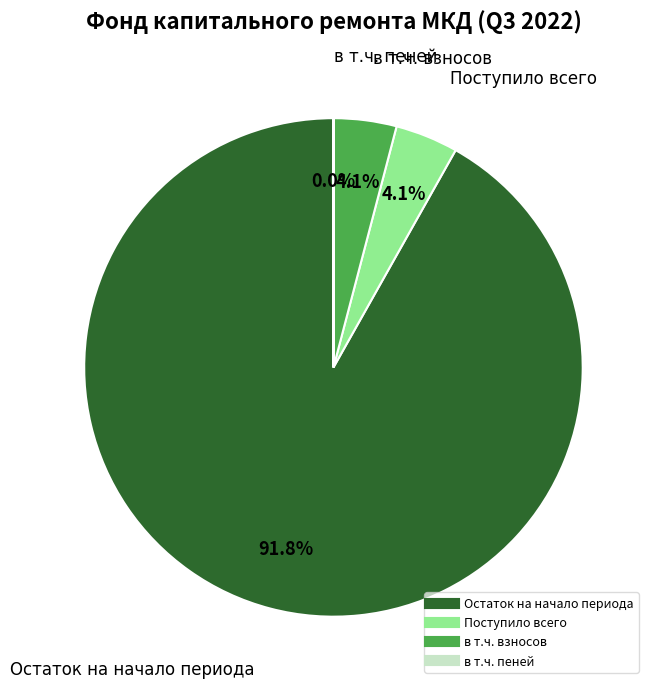

To the nearest percent, what percentage of the pie is Остаток на начало периода?

92%